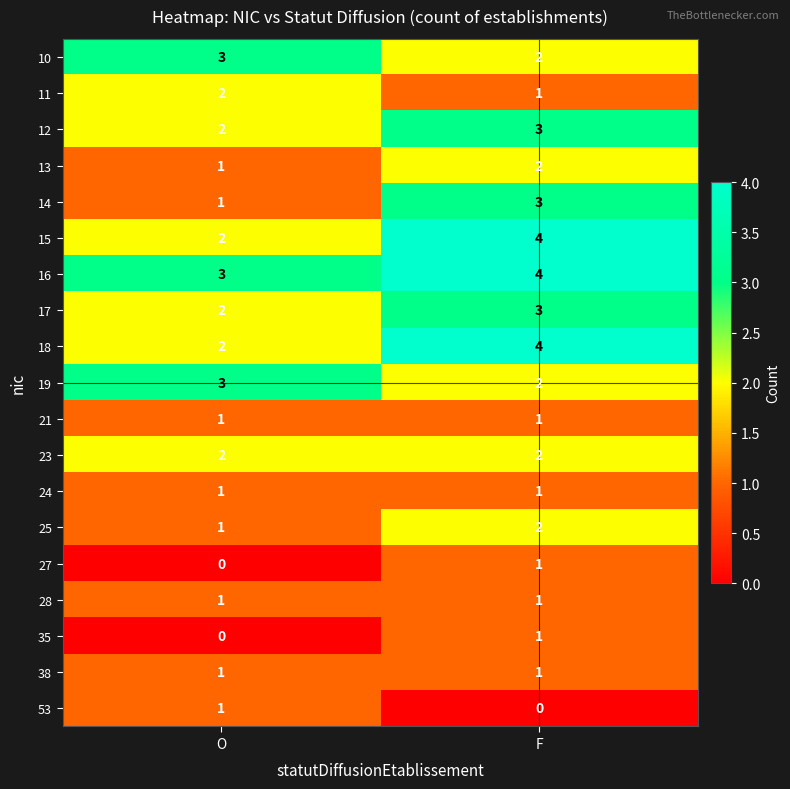

Is it true that 16 equals 2 at O?

False